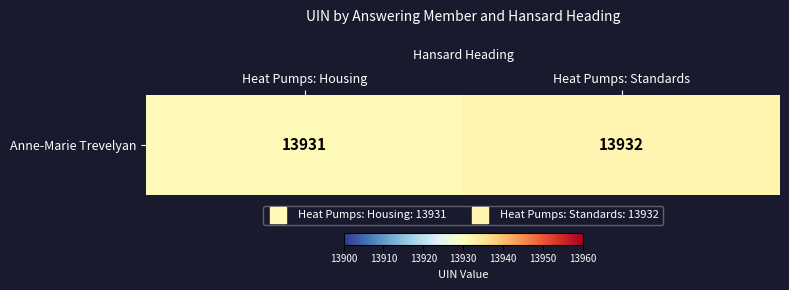

Which has a higher value, Heat Pumps: Standards or Heat Pumps: Housing?

Heat Pumps: Standards